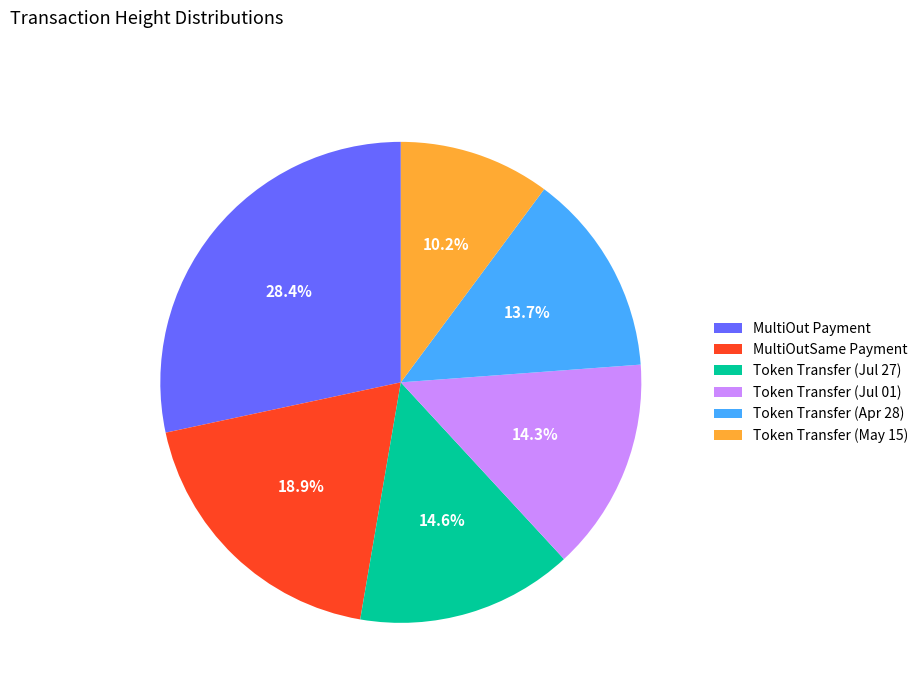

Which has a higher value, Token Transfer (Jul 27) or MultiOut Payment?

MultiOut Payment